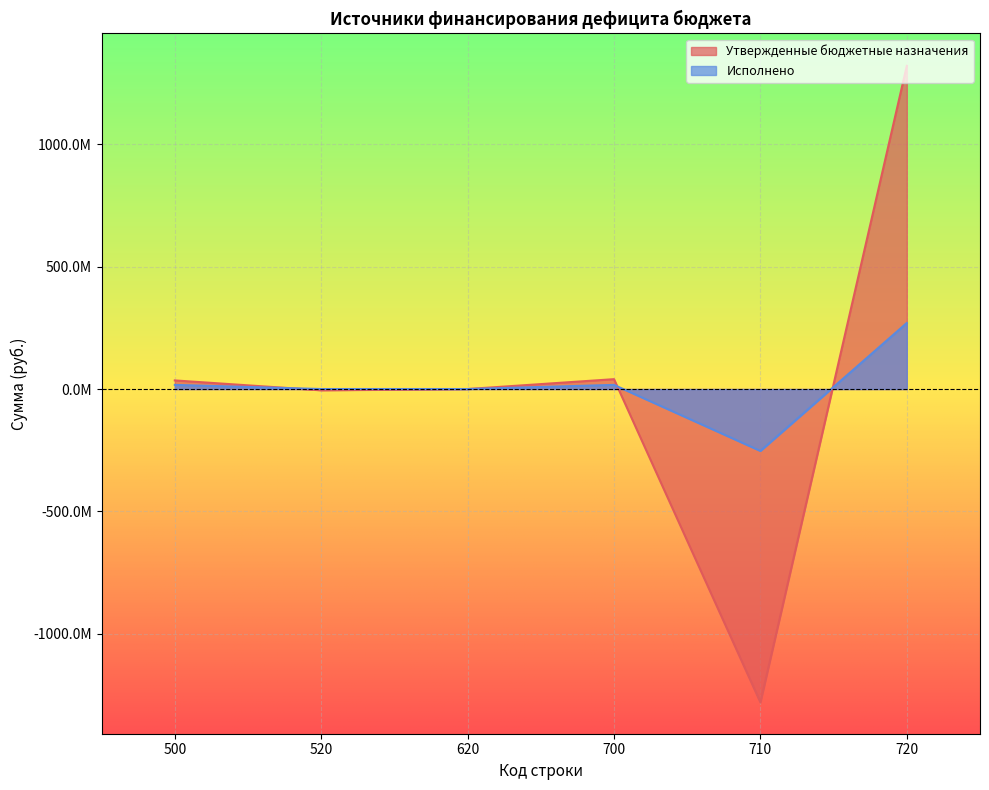

Between 500 and 710, which series saw the biggest shift?

Утвержденные бюджетные назначения